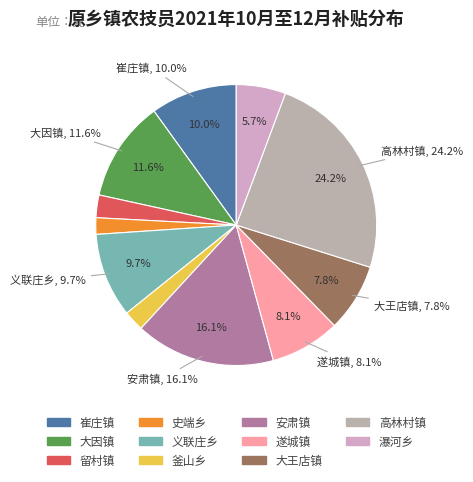

Combined, do 留村镇 and 史端乡 account for over 50%?

No